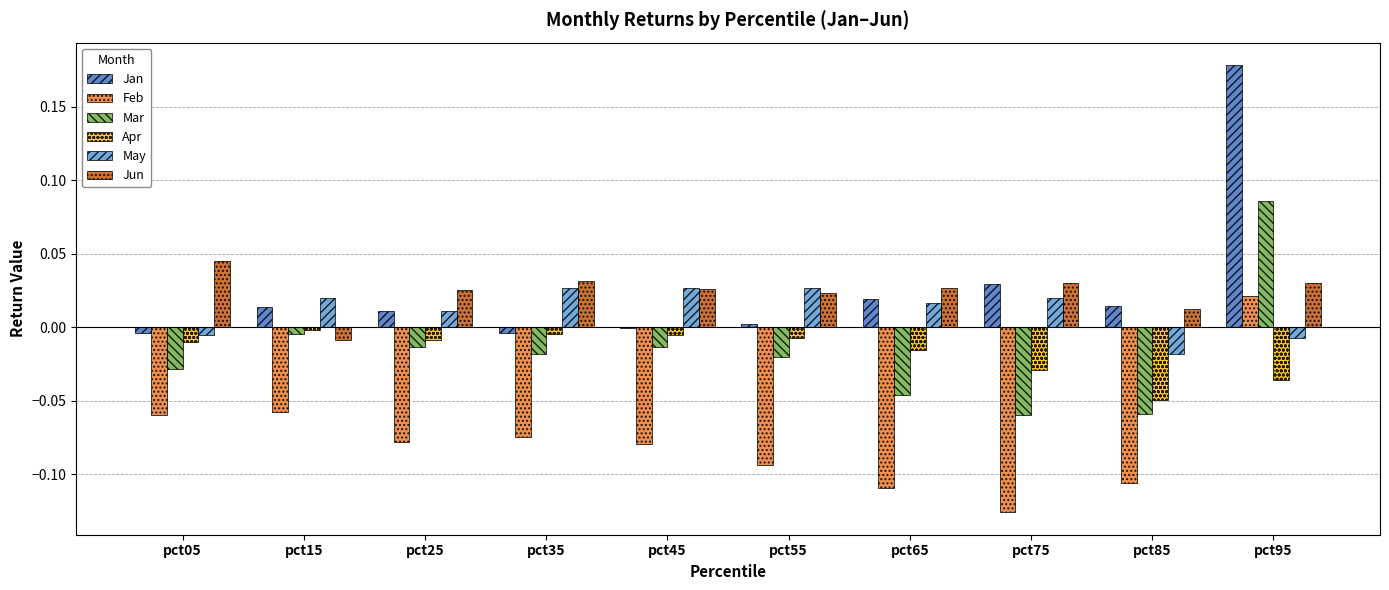

What is the sum of all Feb values?

-0.8